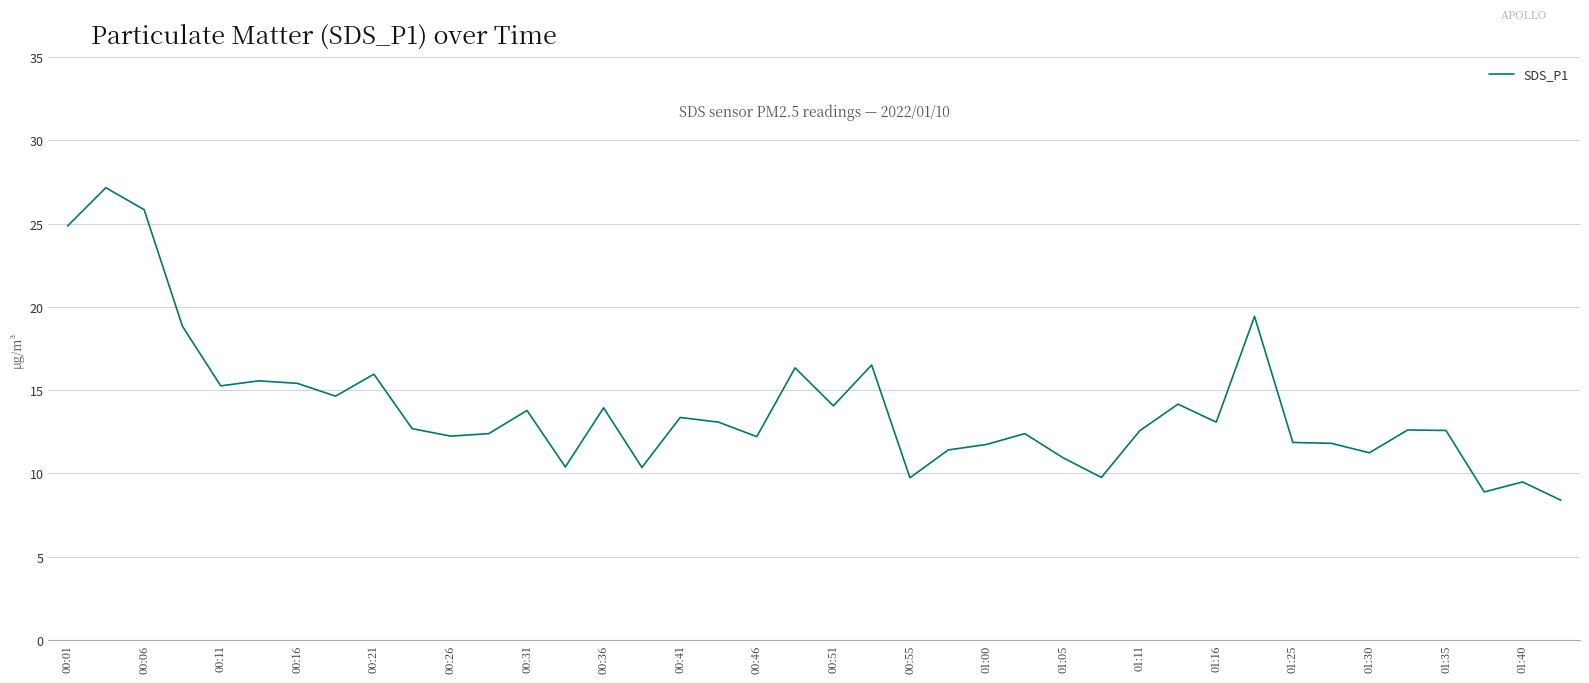

What is the minimum value shown in the chart?

8.4